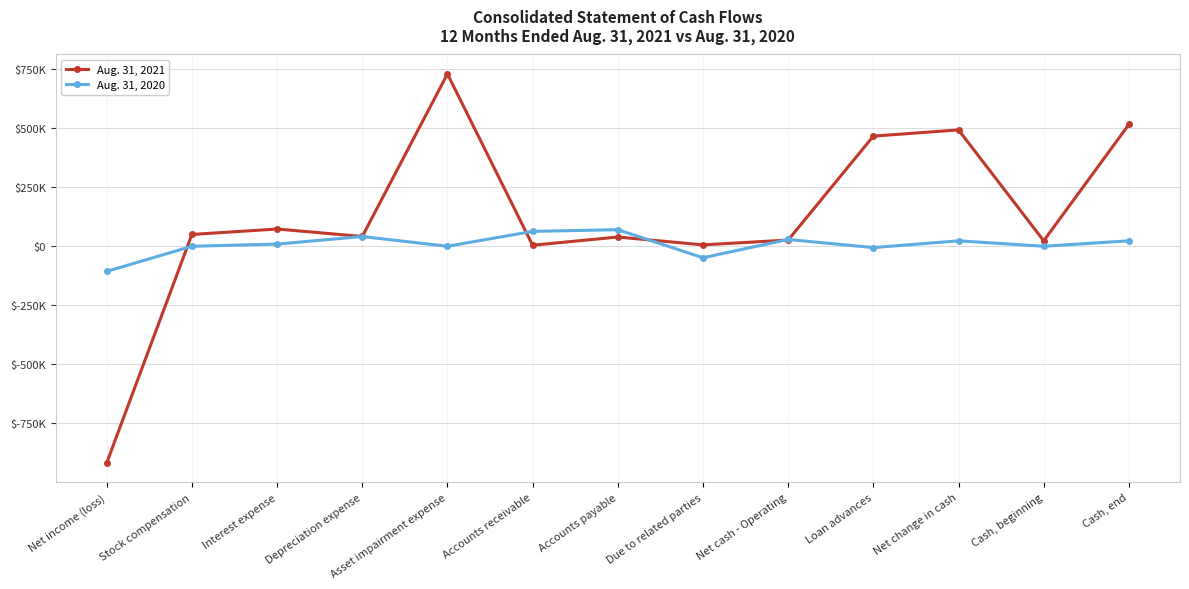

At how many categories does at least one series exceed 78384?

4